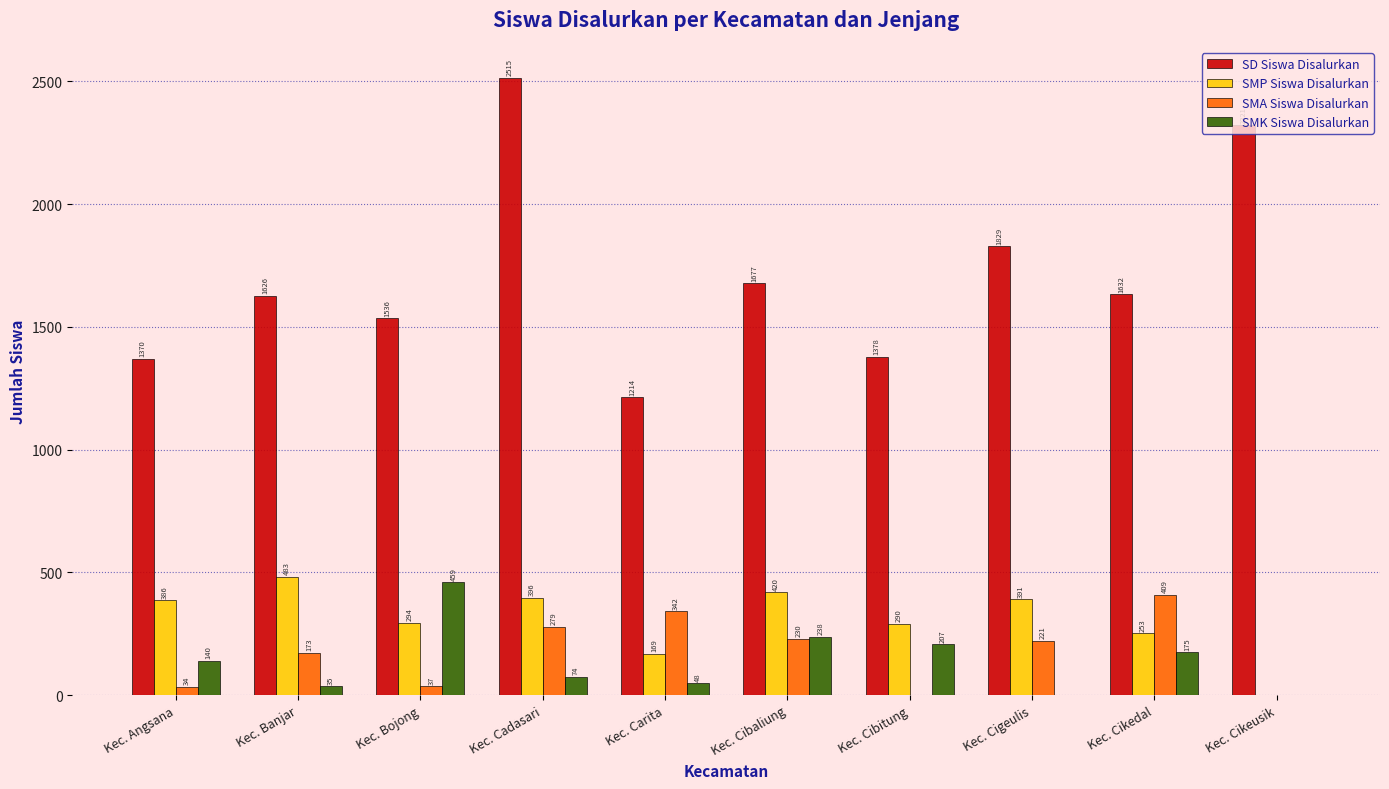

Which series changed the most between Kec. Banjar and Kec. Cibaliung?

SMK Siswa Disalurkan